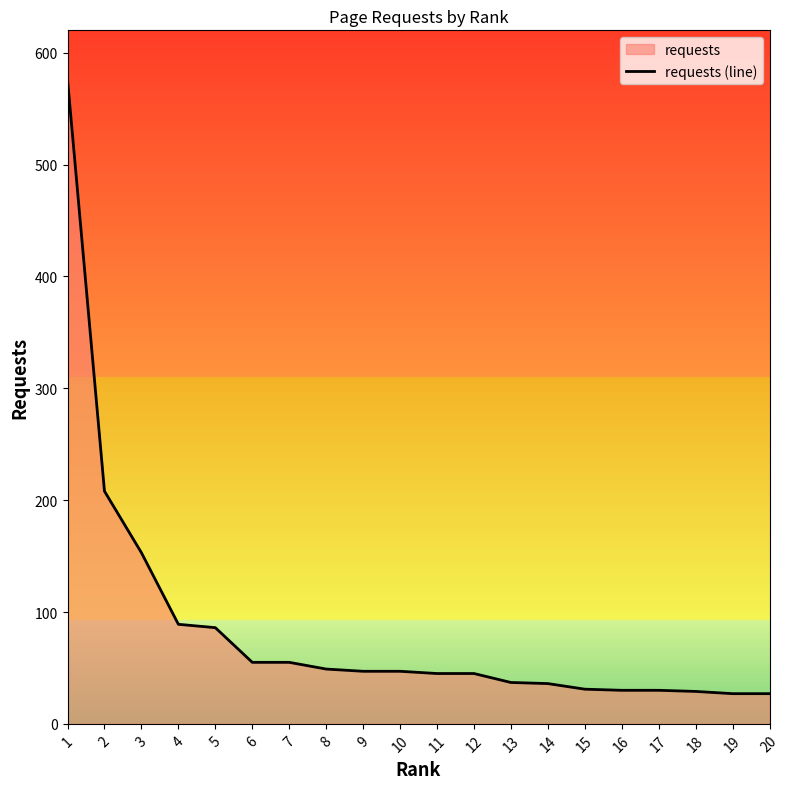

What value does the data have at 17?

30